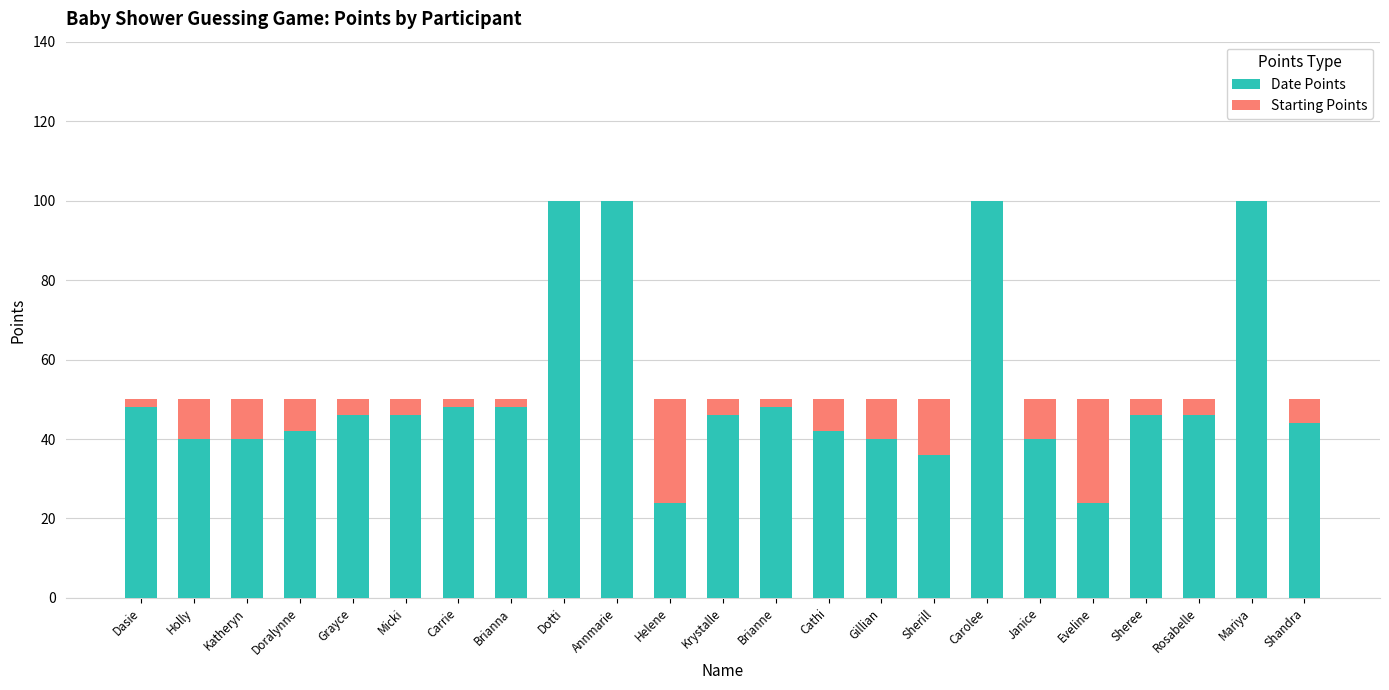

Are the bars horizontal?

No